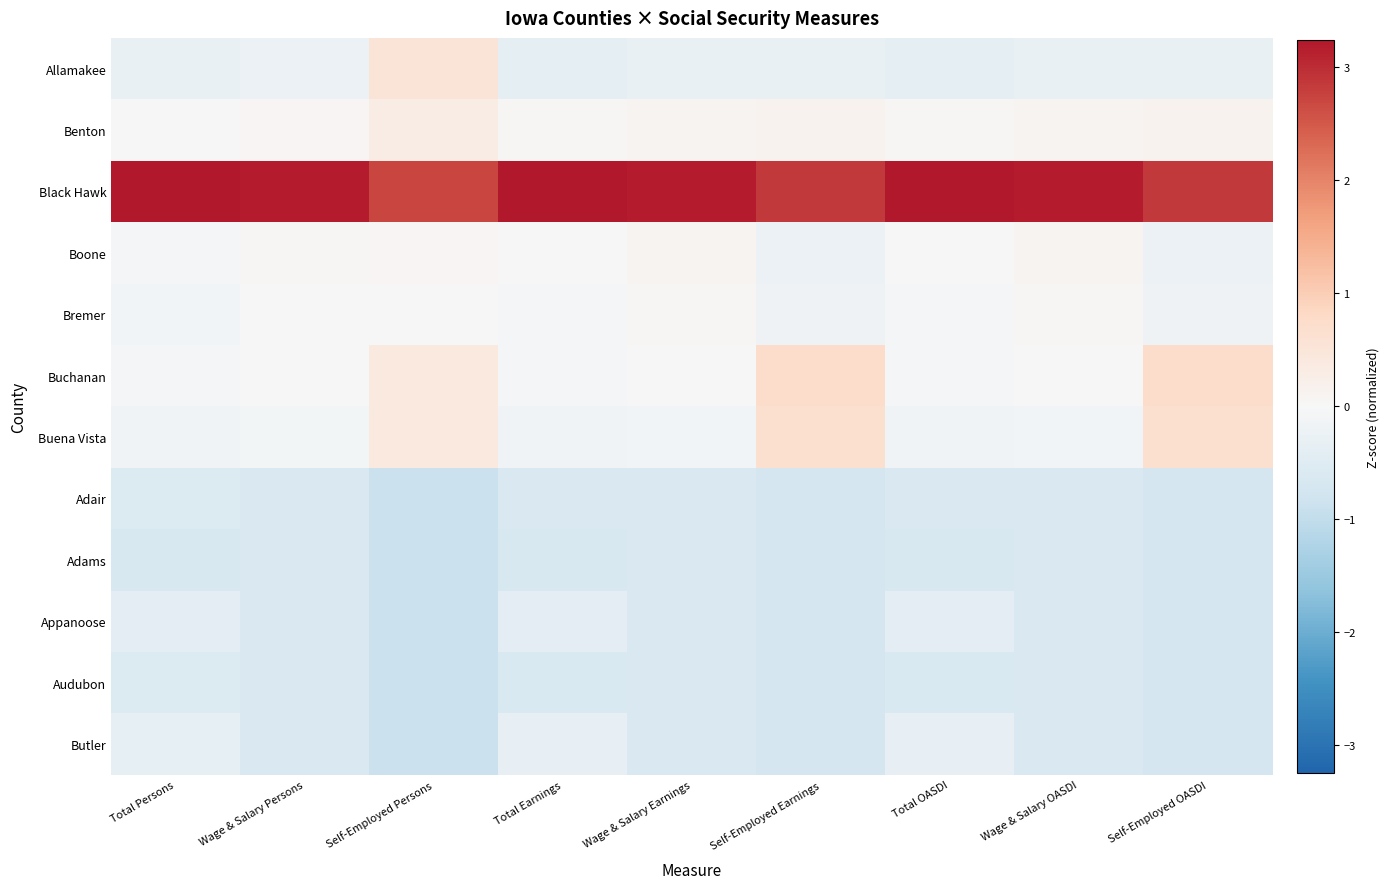

How many distinct data groups are displayed?

12